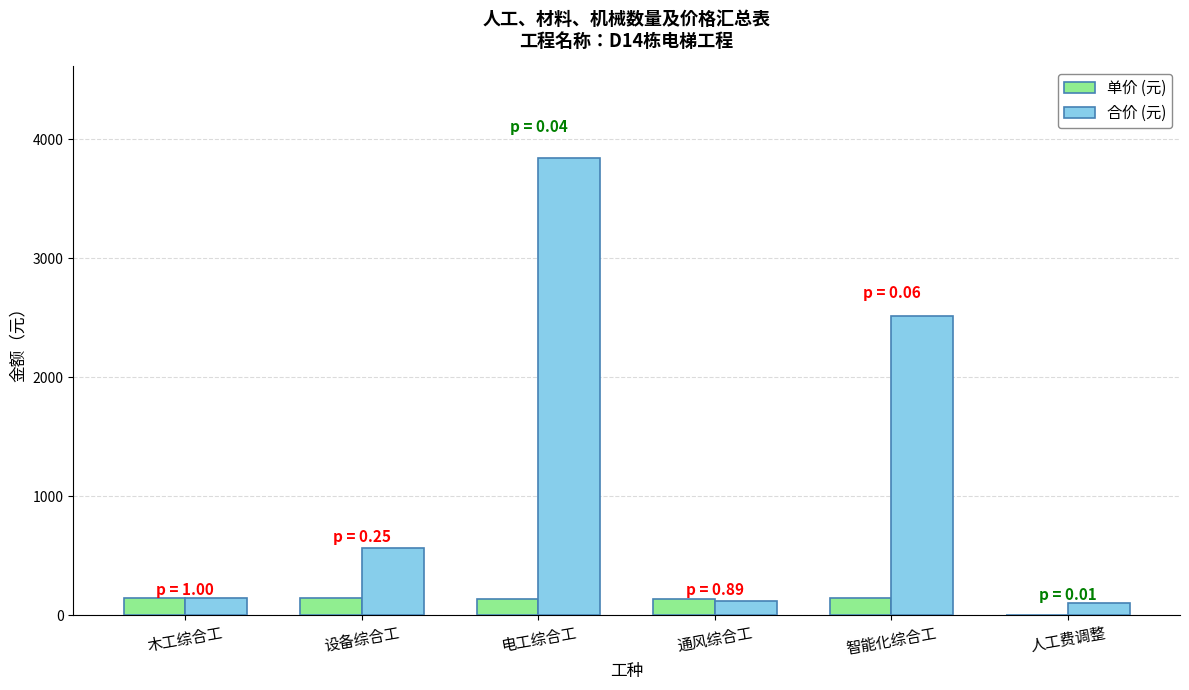

What is the maximum value for 单价 (元)?

146.0